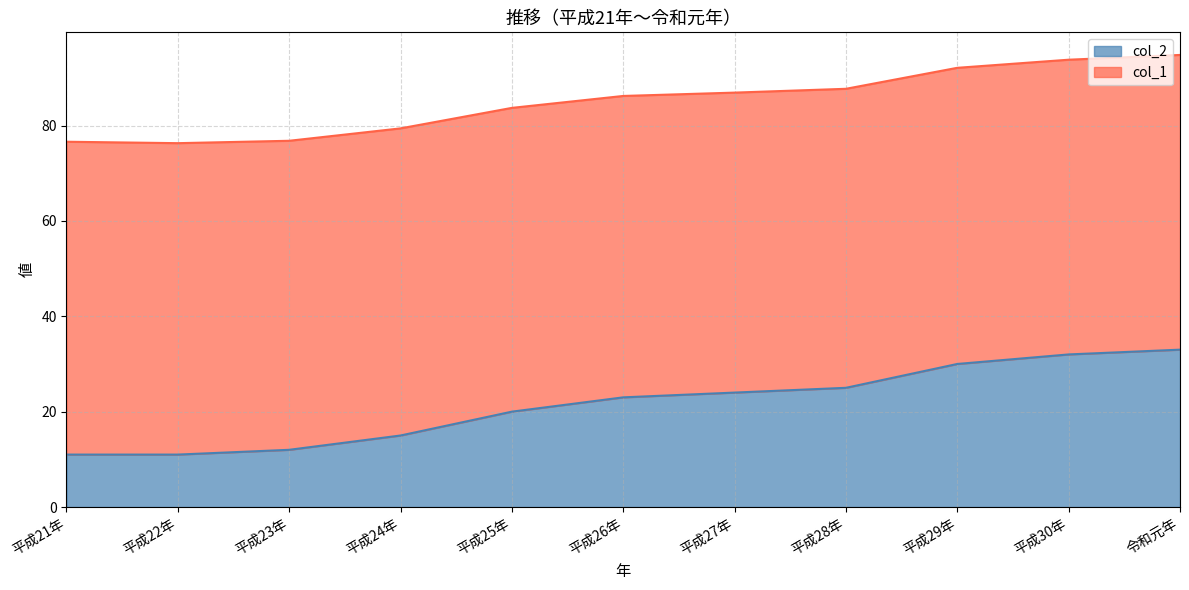

What is the label of the 8th point from the left?

平成28年